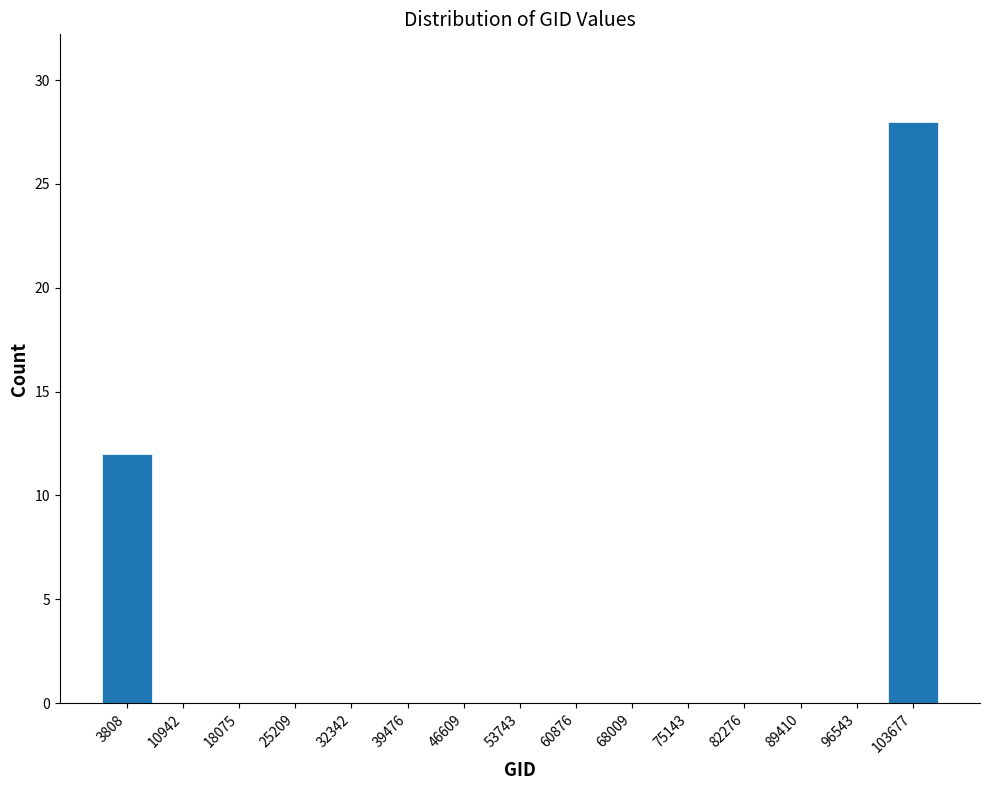

Reading left to right, transcribe this chart: for each bar, give the range it covers on the x-axis and its height. Neither the bar edges nor the heights are printed on the chart, so give them approximately, as read against the axes.

0 to 7000: 12
7000 to 15000: 0
15000 to 22000: 0
22000 to 29000: 0
29000 to 36000: 0
36000 to 43000: 0
43000 to 50000: 0
50000 to 57000: 0
57000 to 64000: 0
64000 to 72000: 0
72000 to 79000: 0
79000 to 86000: 0
86000 to 93000: 0
93000 to 100000: 0
100000 to 107000: 28